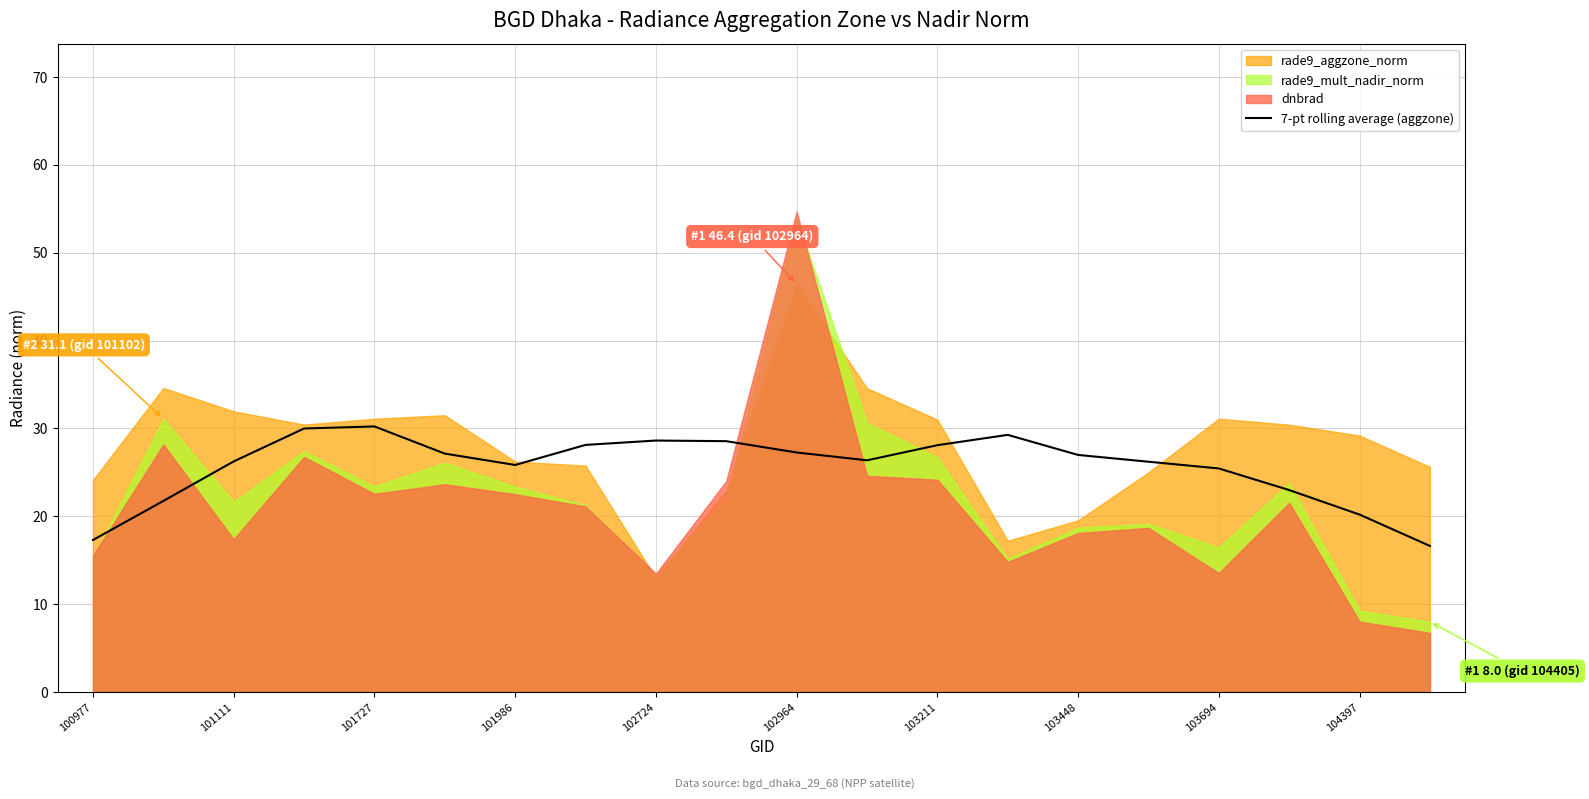

The value of 7-pt rolling average (aggzone) at 101111 is 37.0. True or false?

False